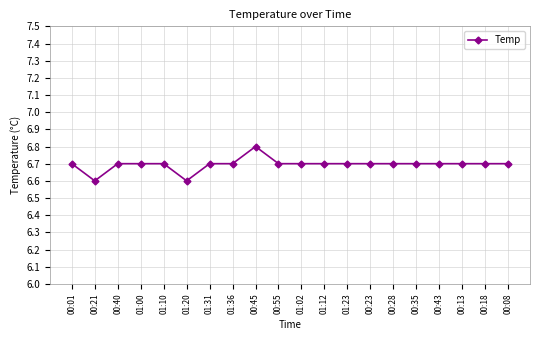

How many lines are shown in the chart?

1